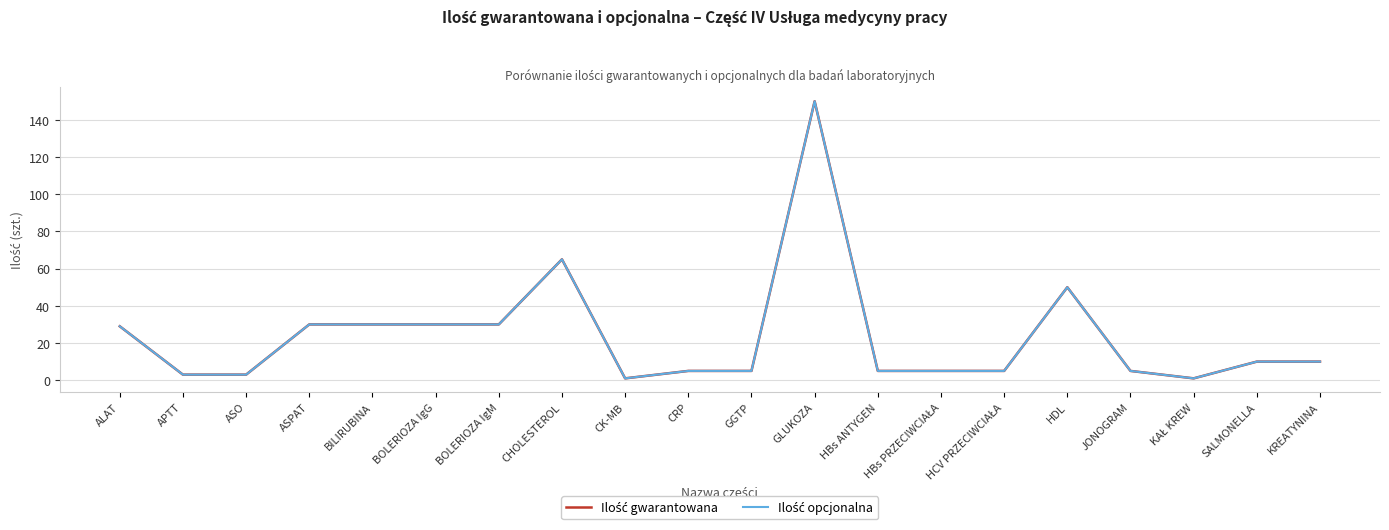

Rank the categories by Ilość gwarantowana value from highest to lowest.

GLUKOZA, CHOLESTEROL, HDL, ASPAT, BILIRUBINA, BOLERIOZA IgG, BOLERIOZA IgM, ALAT, SALMONELLA, KREATYNINA, CRP, GGTP, HBs ANTYGEN, HBs PRZECIWCIAŁA, HCV PRZECIWCIAŁA, JONOGRAM, APTT, ASO, CK-MB, KAŁ KREW